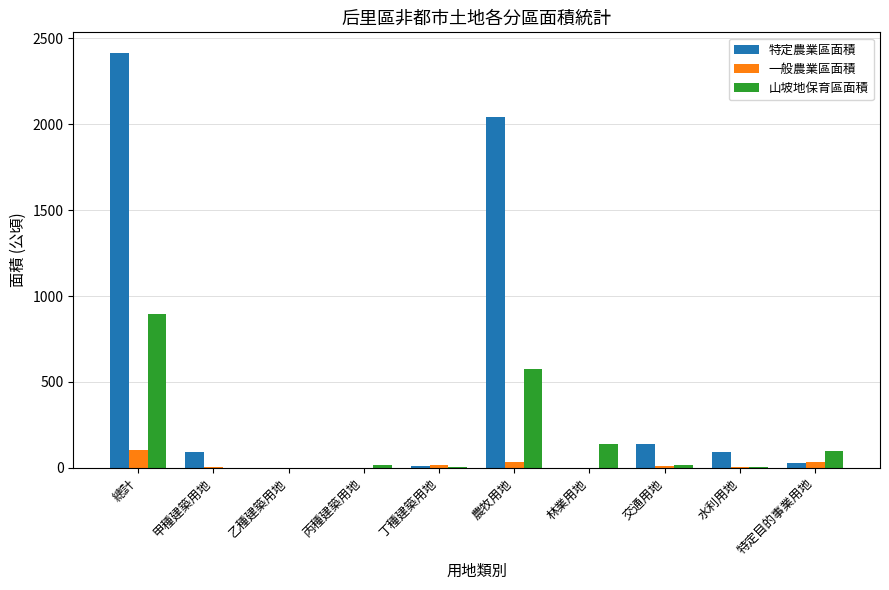

Is the value of 一般農業區面積 at 交通用地 greater than the value of 山坡地保育區面積 at 特定目的事業用地?

No